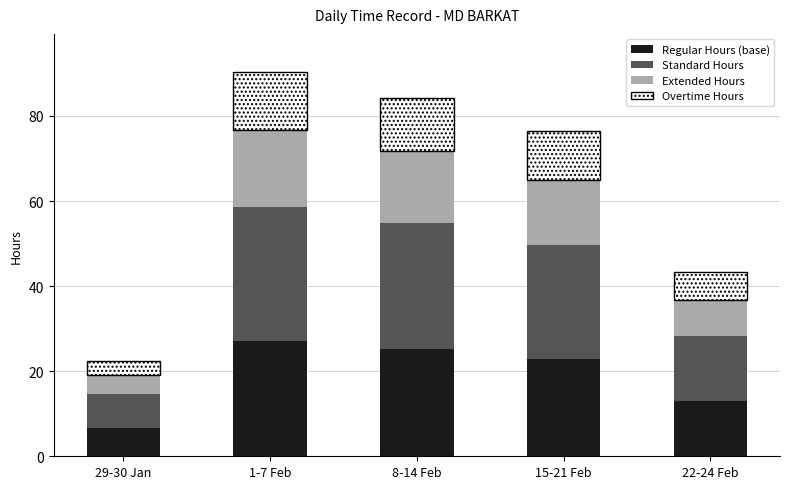

What is the maximum value for Regular Hours (base)?

27.1